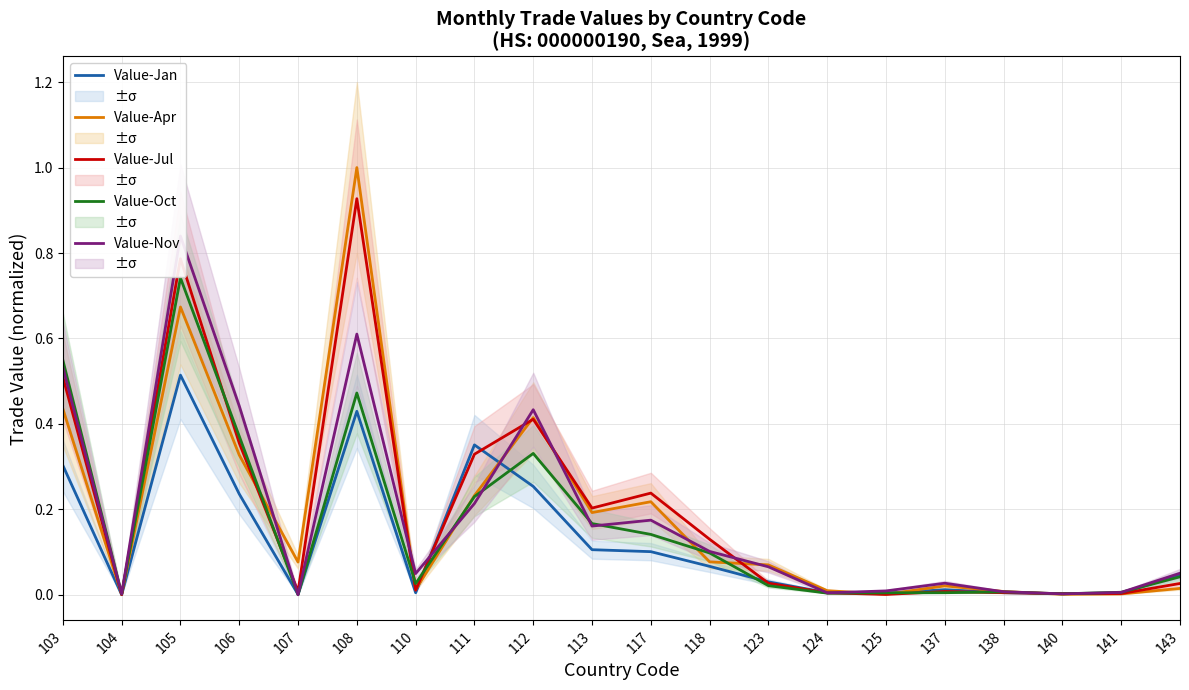

Between 103 and 106, which is larger?

103